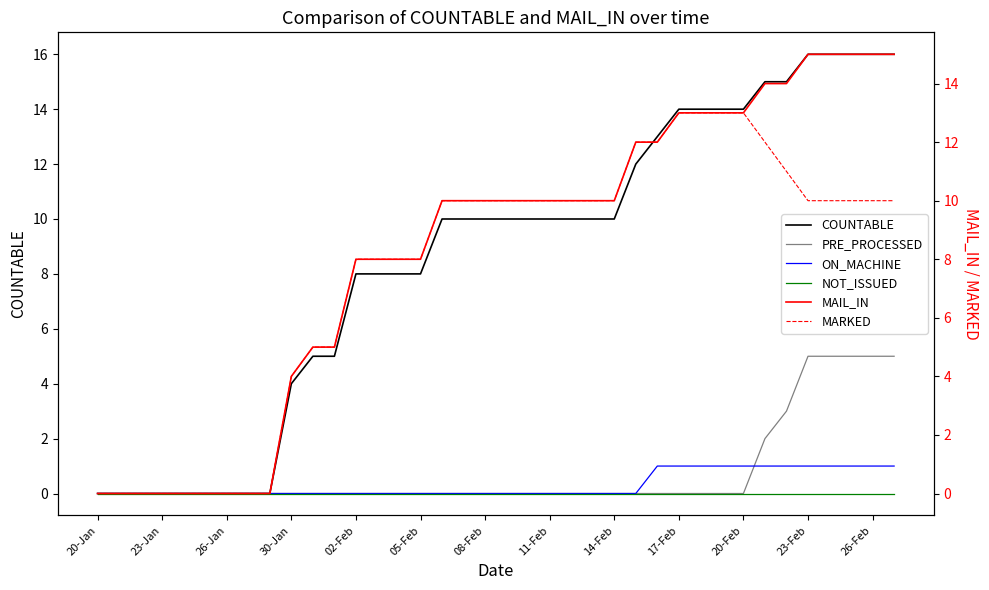

Reading left to right, extract all data points from this chart.

COUNTABLE: 0	0	0	0	0	0	0	0	0	4	5	5	8	8	8	8	10	10	10	10	10	10	10	10	10	12	13	14	14	14	14	15	15	16	16	16	16	16
PRE_PROCESSED: 0	0	0	0	0	0	0	0	0	0	0	0	0	0	0	0	0	0	0	0	0	0	0	0	0	0	0	0	0	0	0	2	3	5	5	5	5	5
ON_MACHINE: 0	0	0	0	0	0	0	0	0	0	0	0	0	0	0	0	0	0	0	0	0	0	0	0	0	0	1	1	1	1	1	1	1	1	1	1	1	1
NOT_ISSUED: 0	0	0	0	0	0	0	0	0	0	0	0	0	0	0	0	0	0	0	0	0	0	0	0	0	0	0	0	0	0	0	0	0	0	0	0	0	0
MAIL_IN: 0	0	0	0	0	0	0	0	0	4	5	5	8	8	8	8	10	10	10	10	10	10	10	10	10	12	12	13	13	13	13	14	14	15	15	15	15	15
MARKED: 0	0	0	0	0	0	0	0	0	4	5	5	8	8	8	8	10	10	10	10	10	10	10	10	10	12	12	13	13	13	13	12	11	10	10	10	10	10